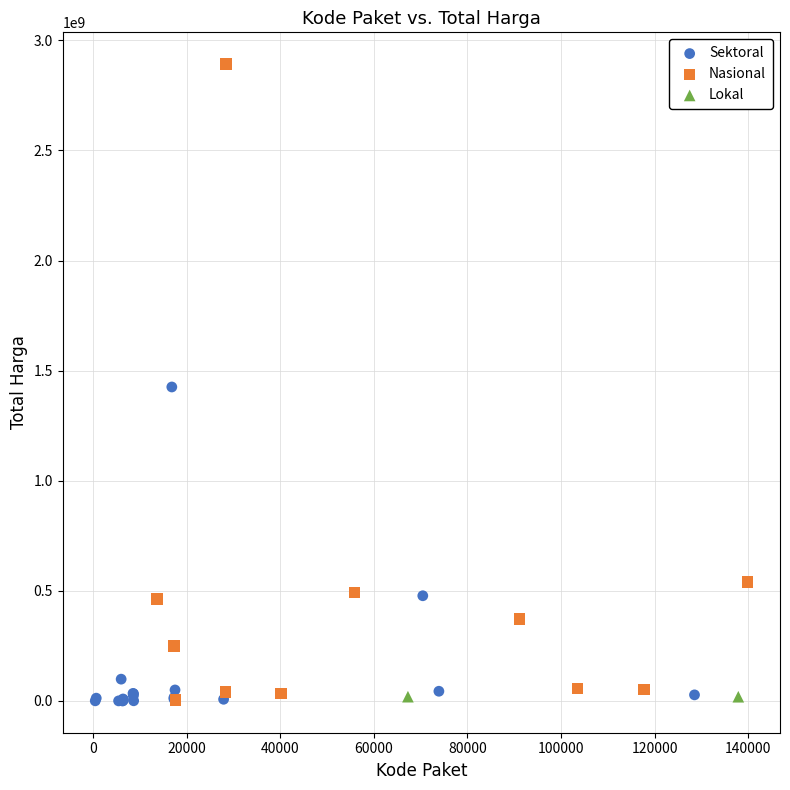

What are all the series names shown in the legend?

Sektoral, Nasional, Lokal